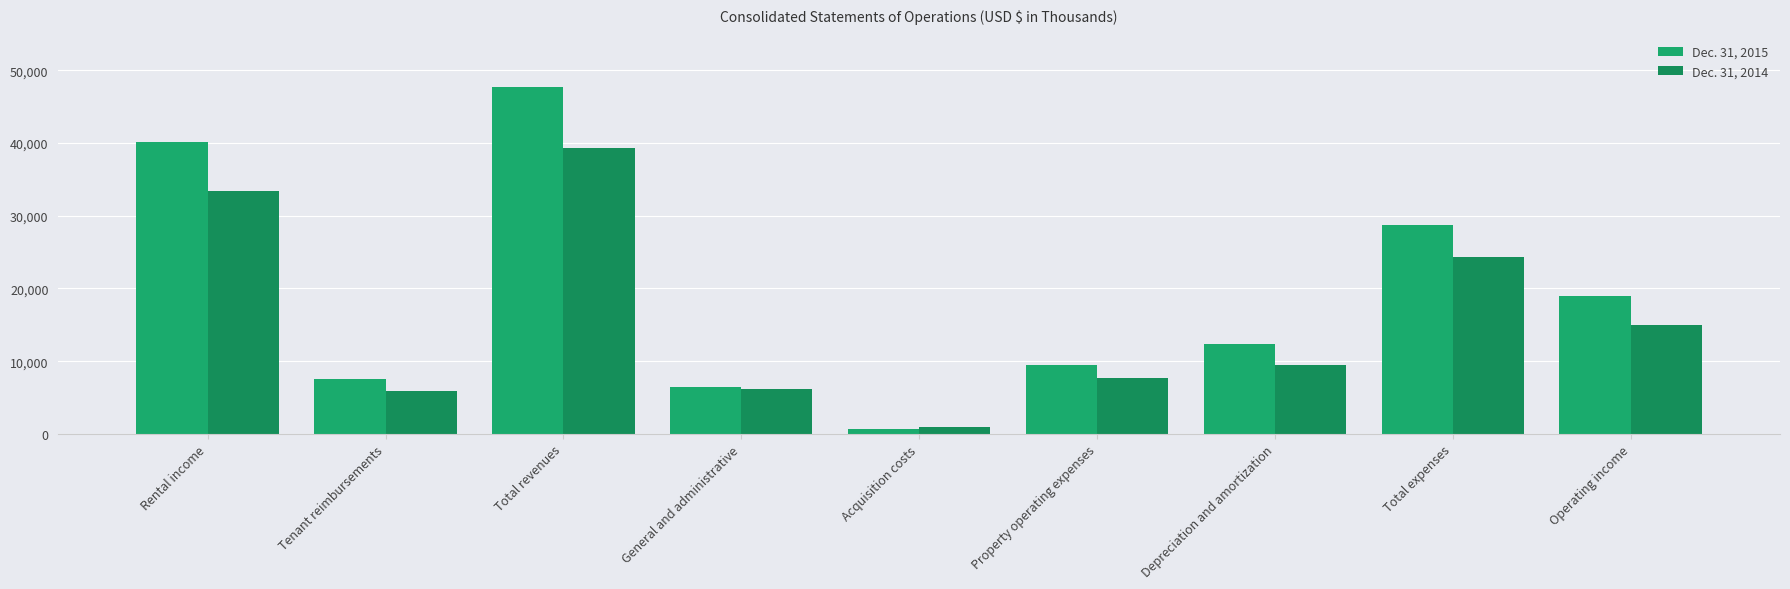

What position from the left is Total revenues?

3